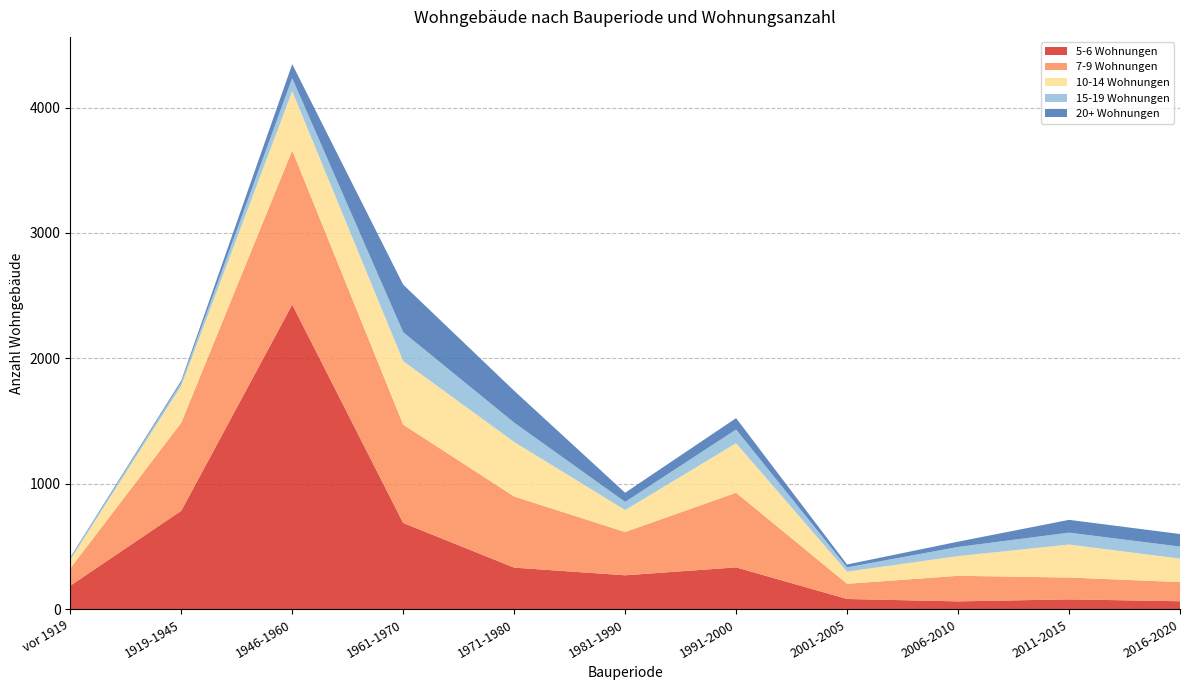

Reading right to left, list all the values displayed in this chart.

5-6: 64	79	63	82	334	271	332	688	2429	785	188
7-9: 153	174	204	121	595	345	567	784	1229	702	138
10-14: 187	263	157	97	395	175	435	506	472	295	68
15-19: 96	95	73	34	109	65	154	231	104	27	14
20+: 100	102	42	23	91	73	254	379	112	14	6